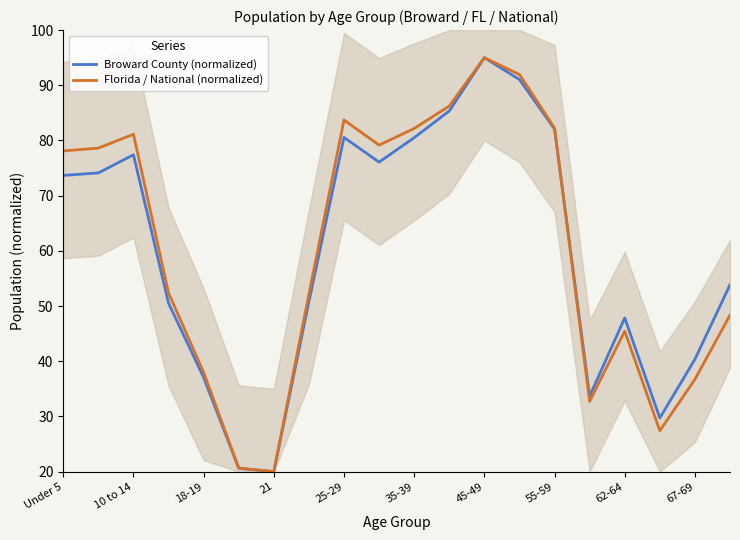

What is the minimum value for Florida / National (normalized)?

20.0